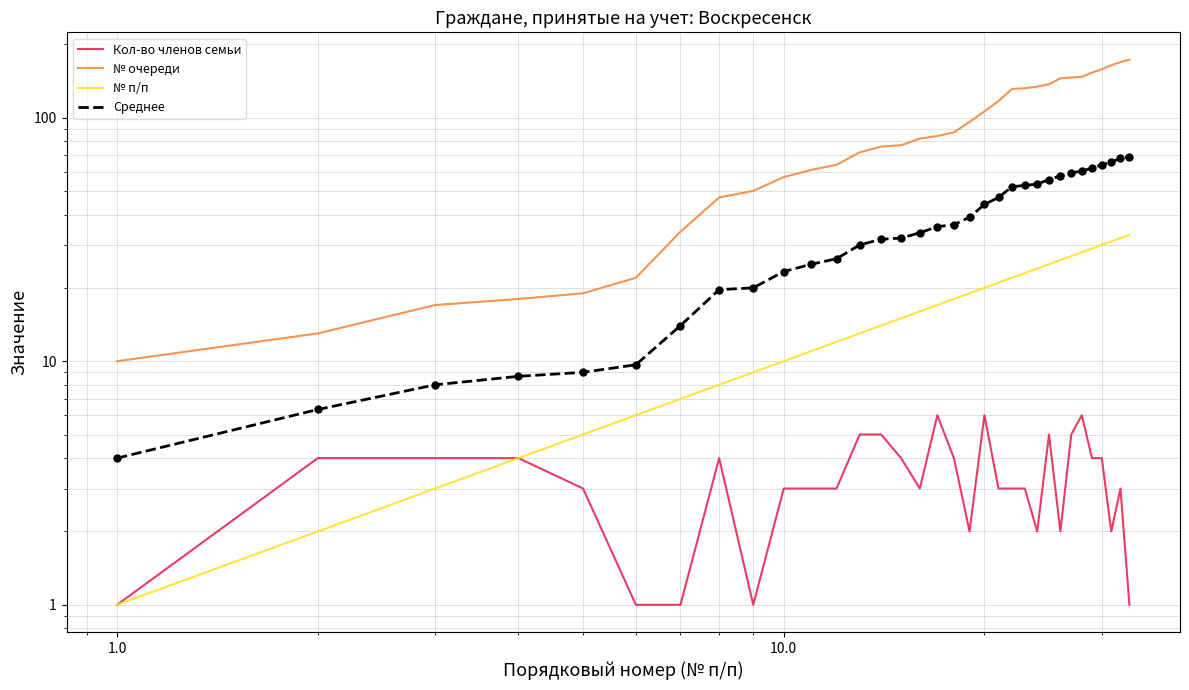

True or false: Среднее has more than 1 interior local peaks.

False